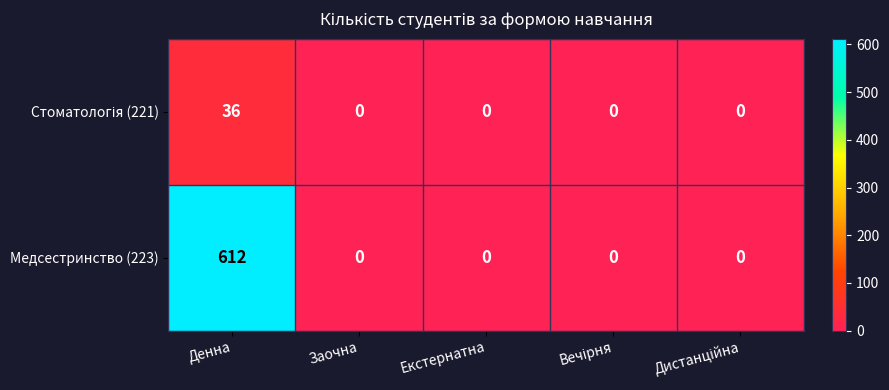

How many distinct data groups are displayed?

2